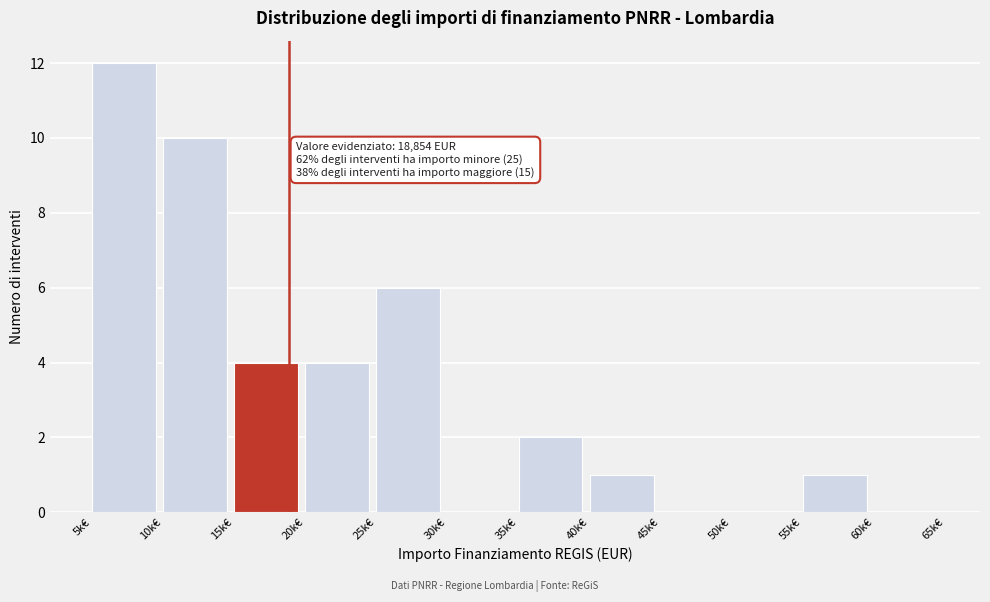

Reading left to right, transcribe all the data shown in this chart.

5k€=12	10k€=10	15k€=4	20k€=4	25k€=6	30k€=0	35k€=2	40k€=1	45k€=0	50k€=0	55k€=1	60k€=0